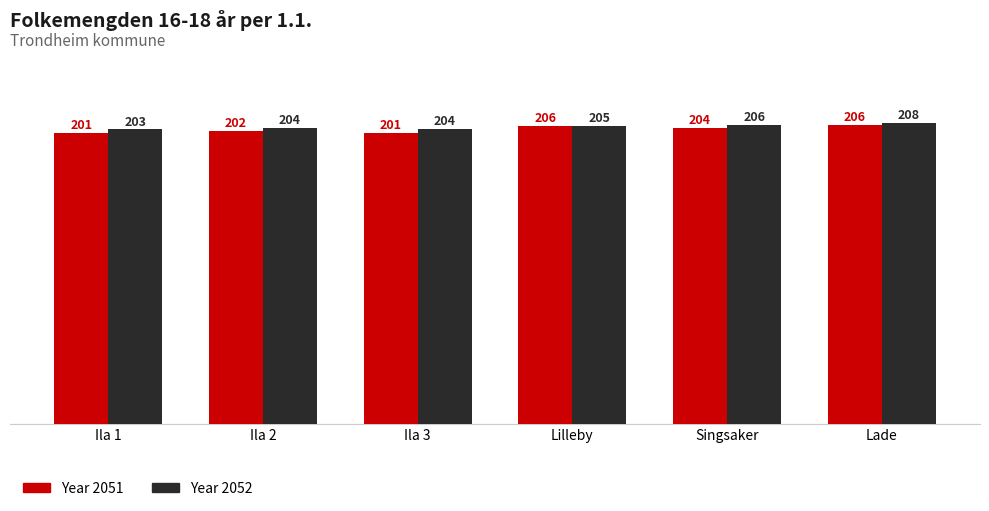

Which category has the highest value across all series?

Lade